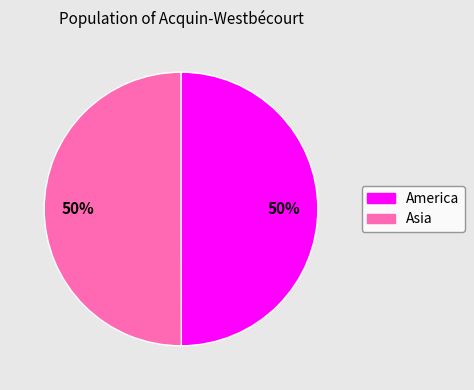

To the nearest percent, what portion does Asia represent?

50%